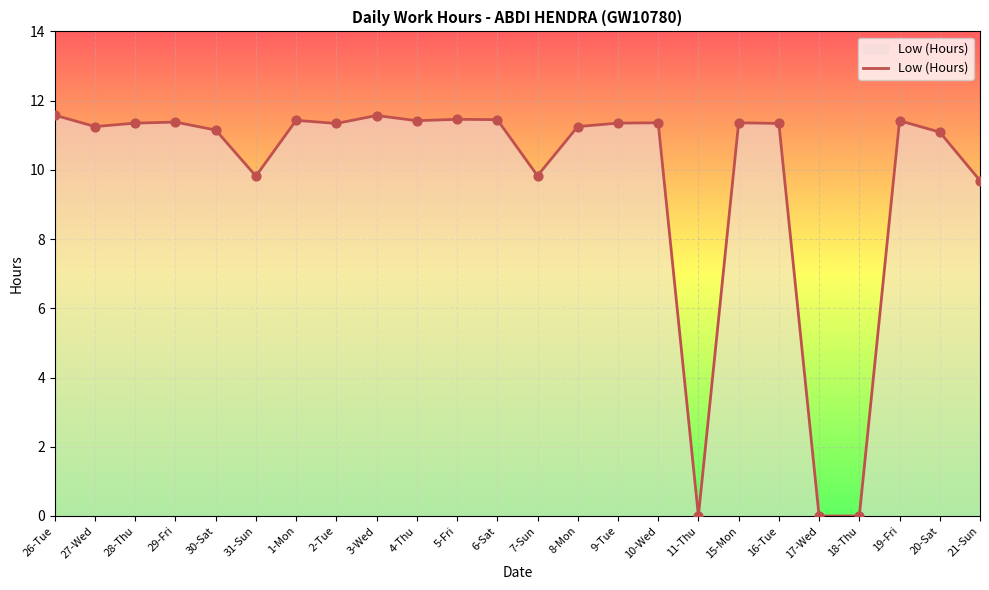

What is the change in value from 31-Sun to 1-Mon?

+1.6